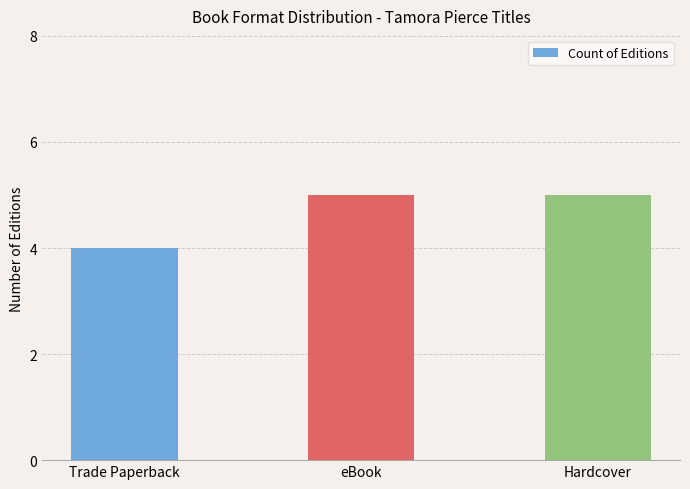

Which label corresponds to the smallest value in the chart?

Trade Paperback